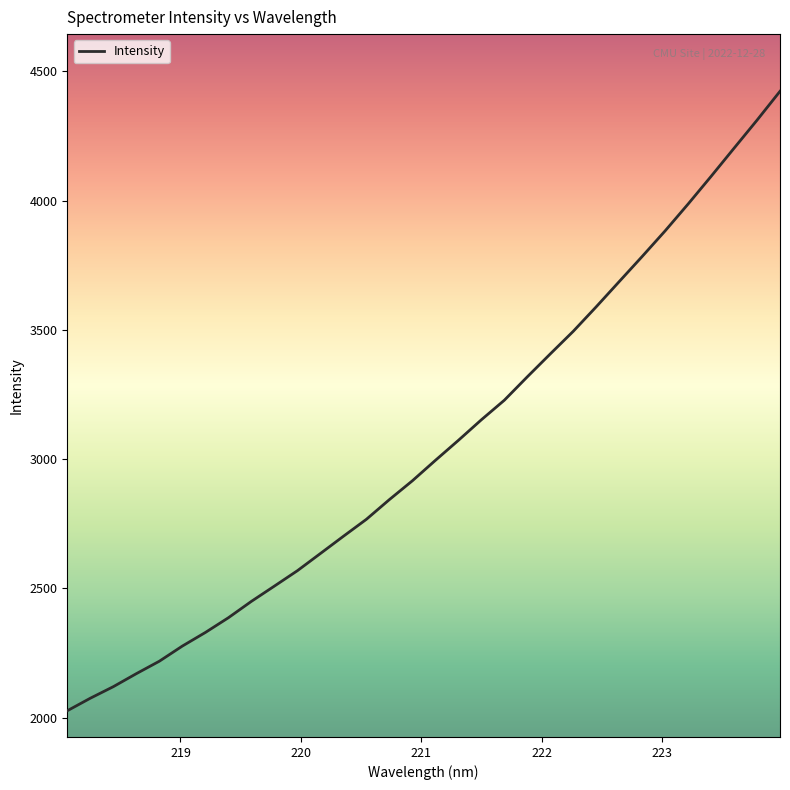

What is the difference between the maximum and minimum values?

2395.7